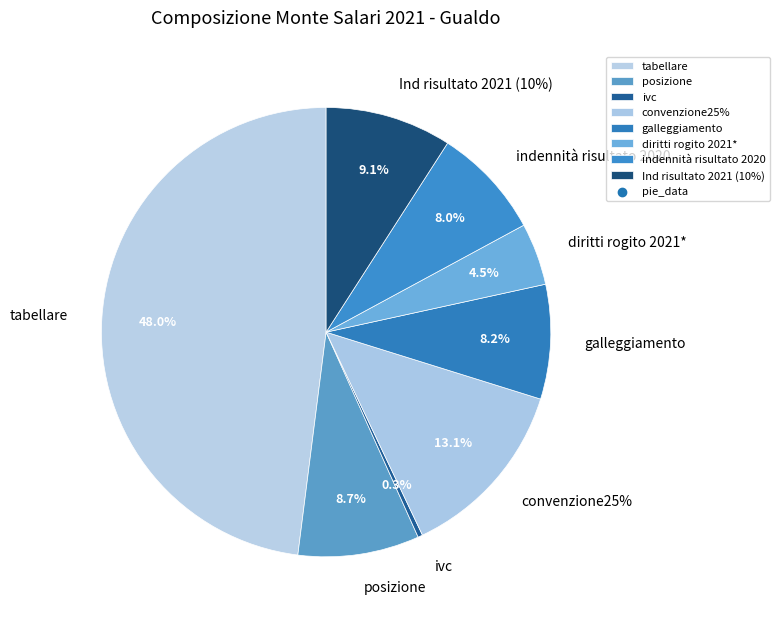

Does ivc represent more than half of the total?

No